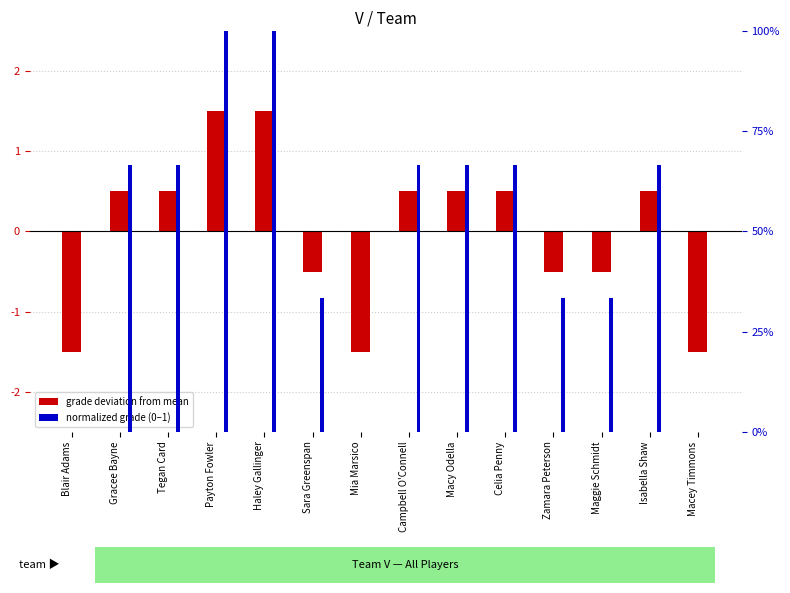

What is the difference between the maximum and second lowest values in the Normalized grade series?

1.0